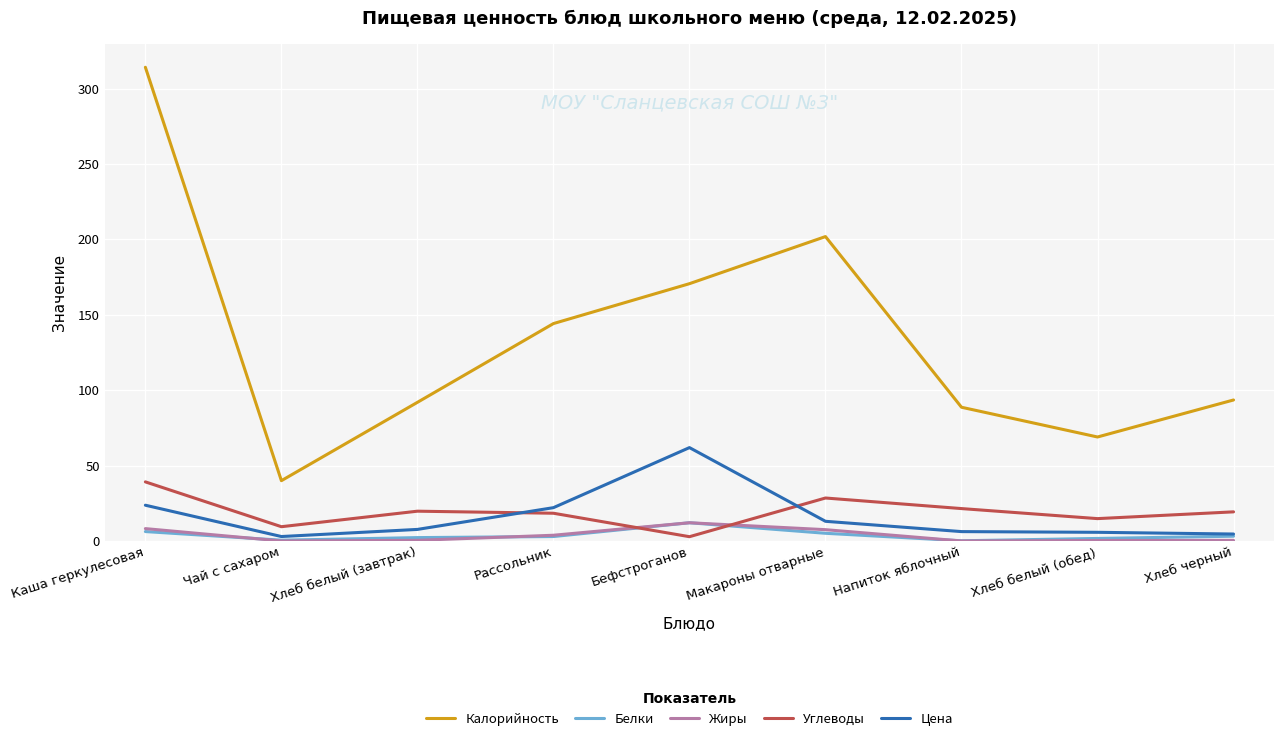

Which series has the largest range (max minus min)?

Калорийность